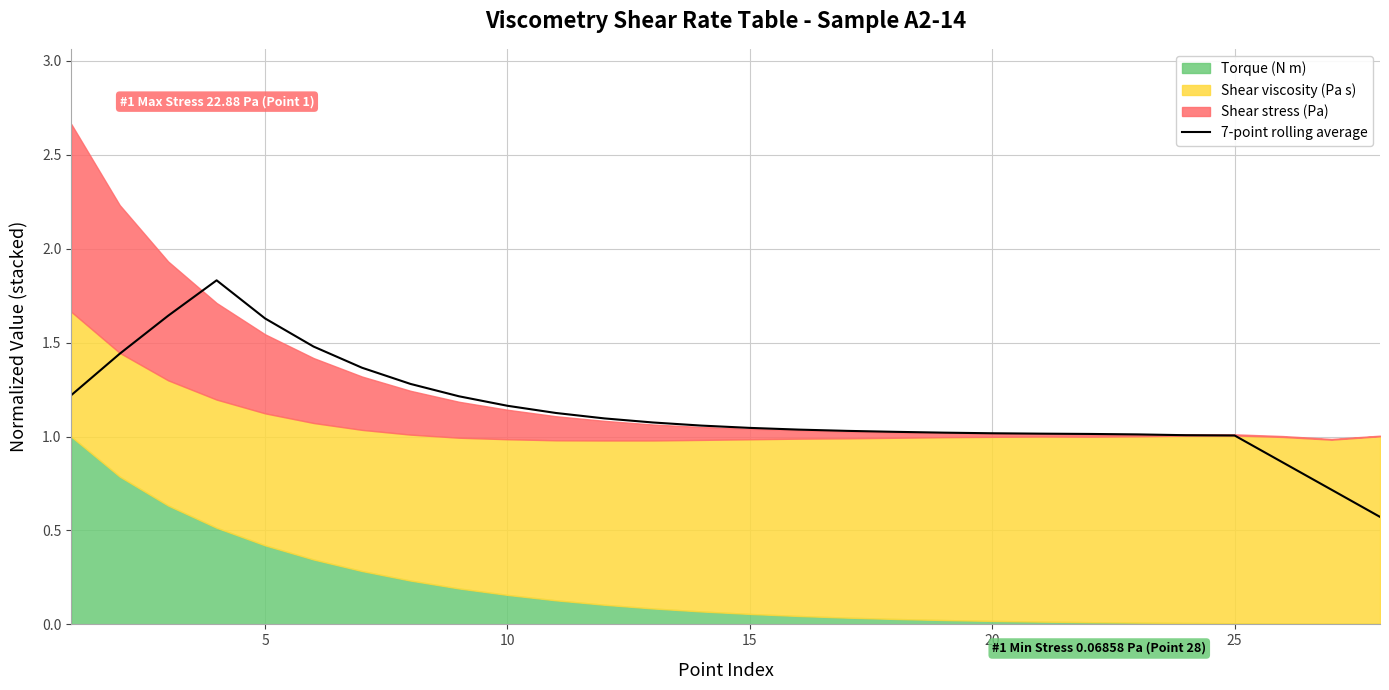

What is the greatest value displayed?

1.8